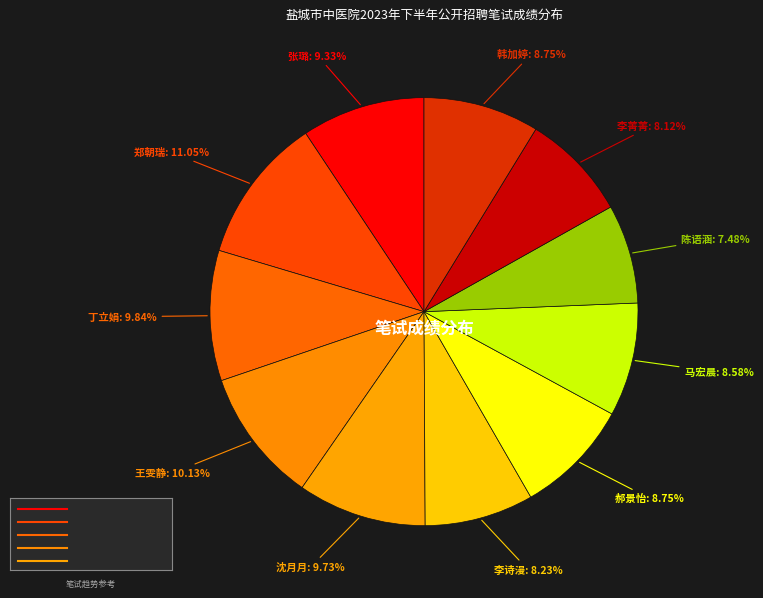

How many slices are in this pie chart?

11